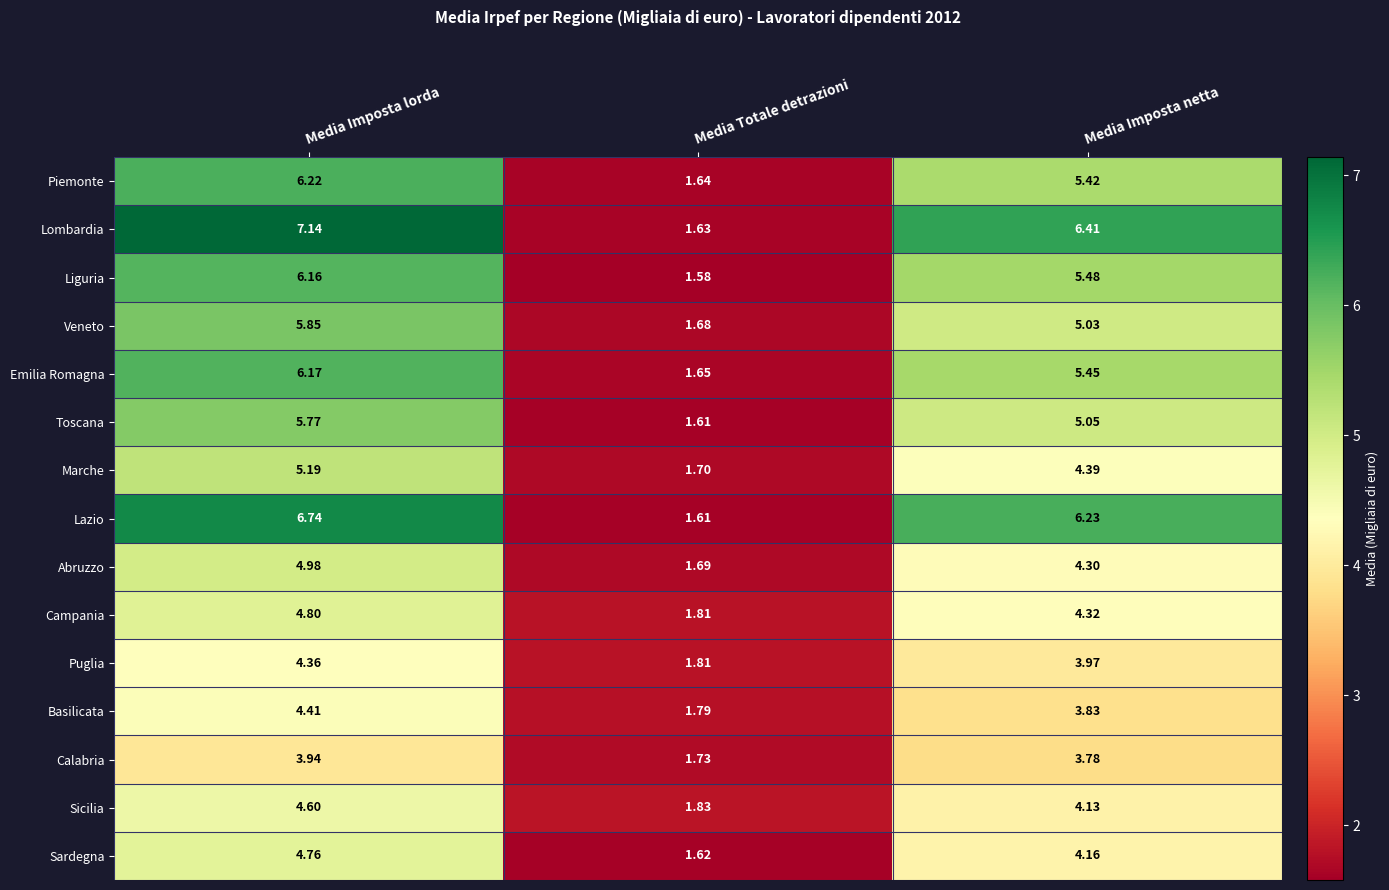

List the labels in order of Piemonte value, largest first.

Media Imposta lorda, Media Imposta netta, Media Totale detrazioni